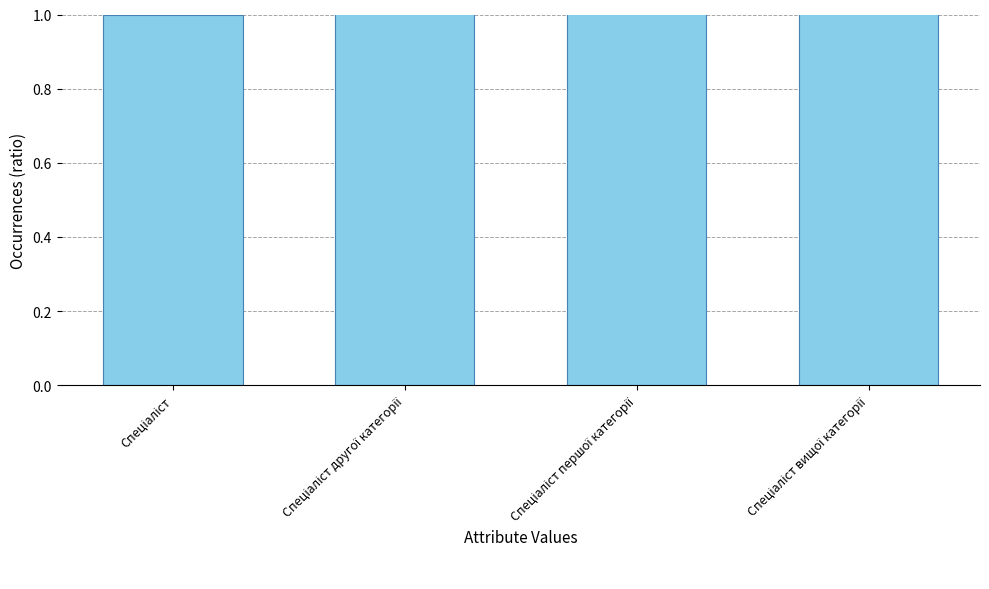

List the labels in order of value, smallest first.

Спеціаліст, Спеціаліст другої категорії, Спеціаліст першої категорії, Спеціаліст вищої категорії